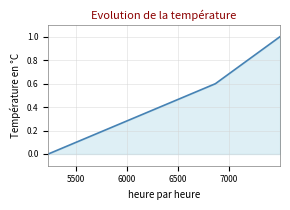

What is the sum of all values?

1.6